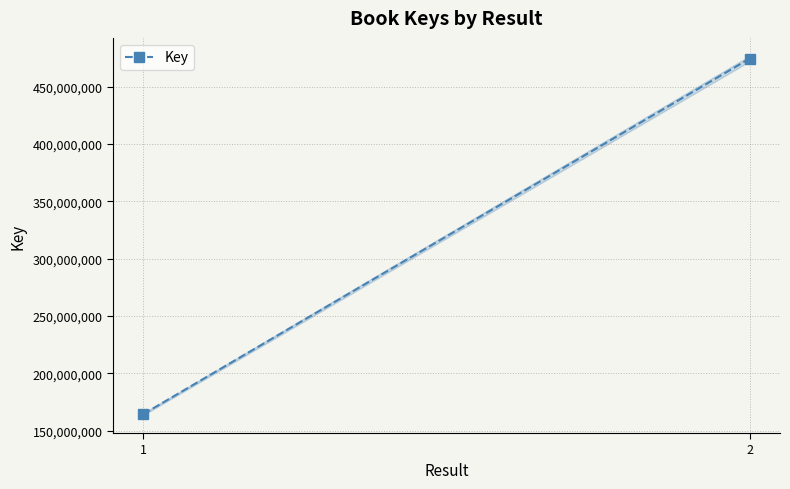

What is the greatest value displayed?

474381499